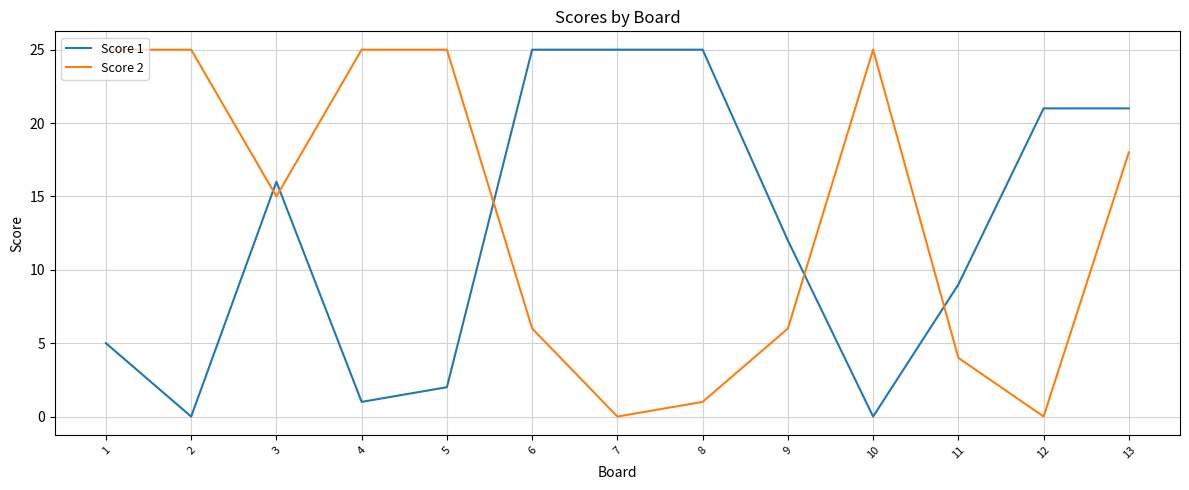

What is the difference between the second highest and minimum values in the Score 1 series?

25